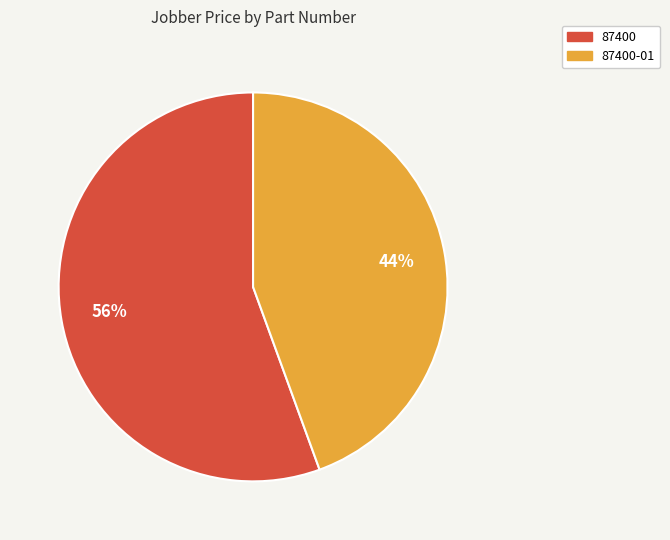

Count the number of slices in the pie.

2